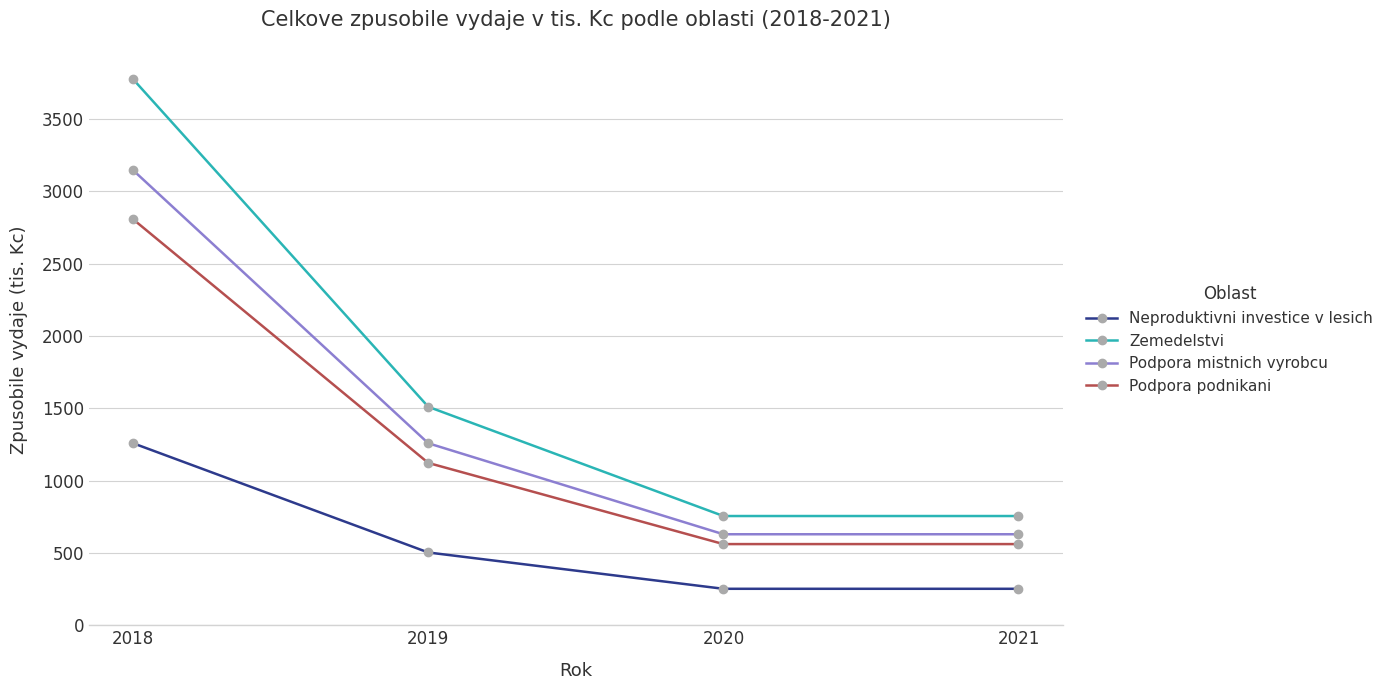

What value does the Podpora podnikani series have at 2019?

1122